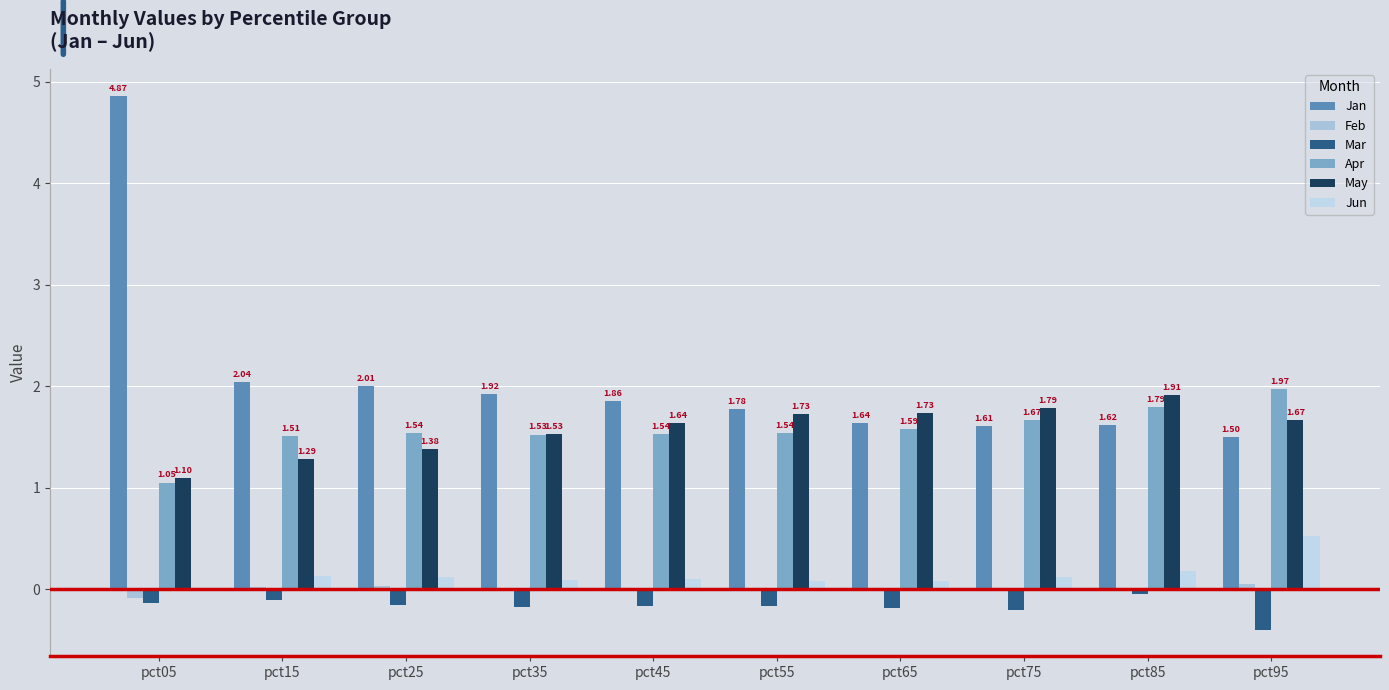

Reading left to right, extract all data points from this chart.

Jan: 4.9	2.0	2.0	1.9	1.9	1.8	1.6	1.6	1.6	1.5
Feb: -0.1	0.0	0.0	-0.0	-0.0	-0.0	0.0	0.0	0.0	0.1
Mar: -0.1	-0.1	-0.2	-0.2	-0.2	-0.2	-0.2	-0.2	-0.0	-0.4
Apr: 1.1	1.5	1.5	1.5	1.5	1.5	1.6	1.7	1.8	2.0
May: 1.1	1.3	1.4	1.5	1.6	1.7	1.7	1.8	1.9	1.7
Jun: -0.0	0.1	0.1	0.1	0.1	0.1	0.1	0.1	0.2	0.5